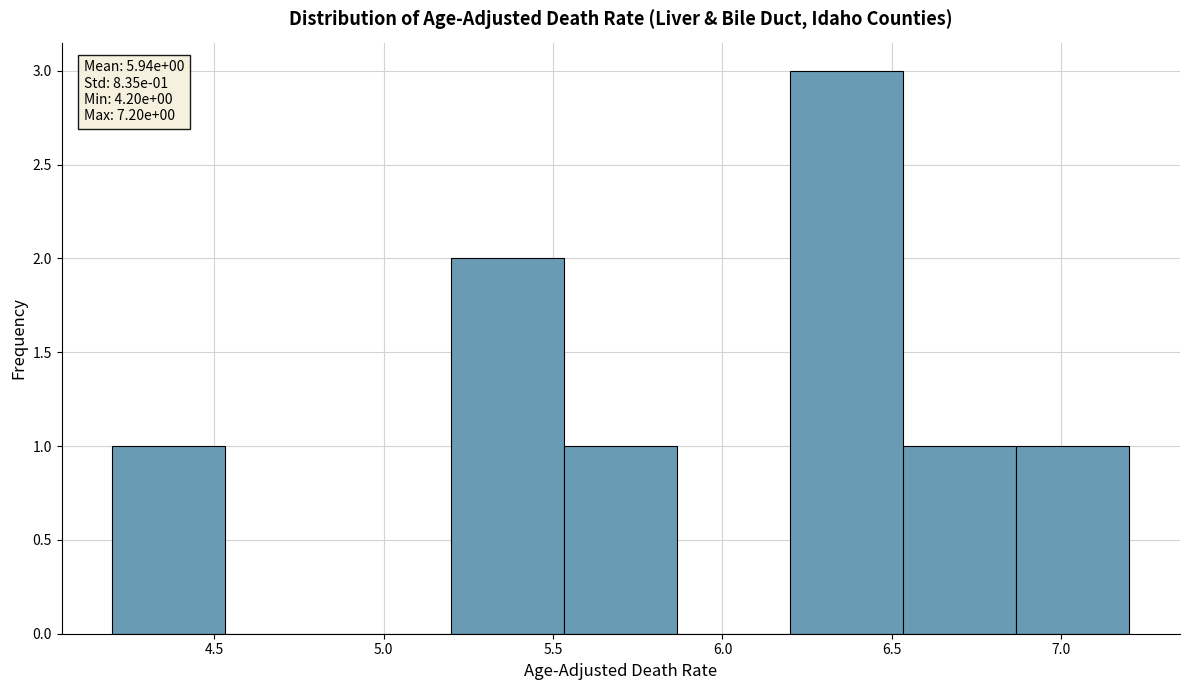

Which range on the x-axis has the tallest bar?

6.20 to 6.55